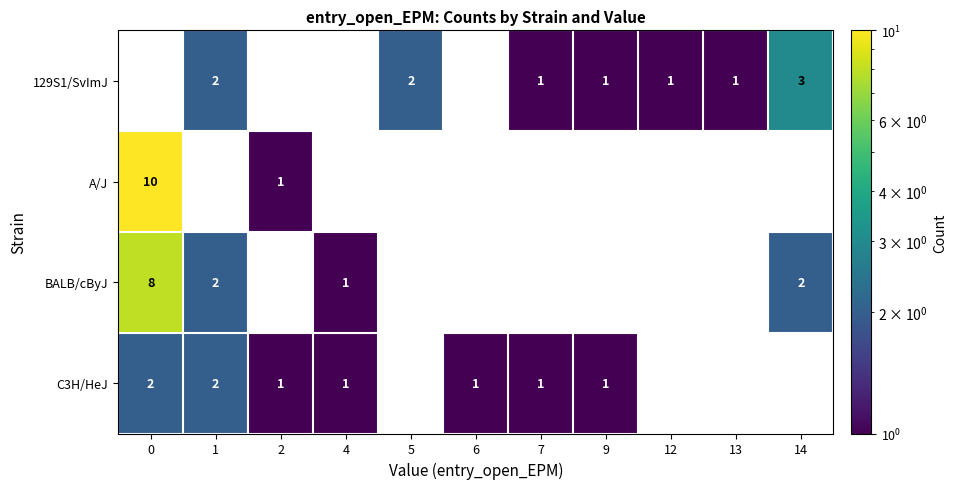

Is it true that BALB/cByJ equals 2 at 1?

True